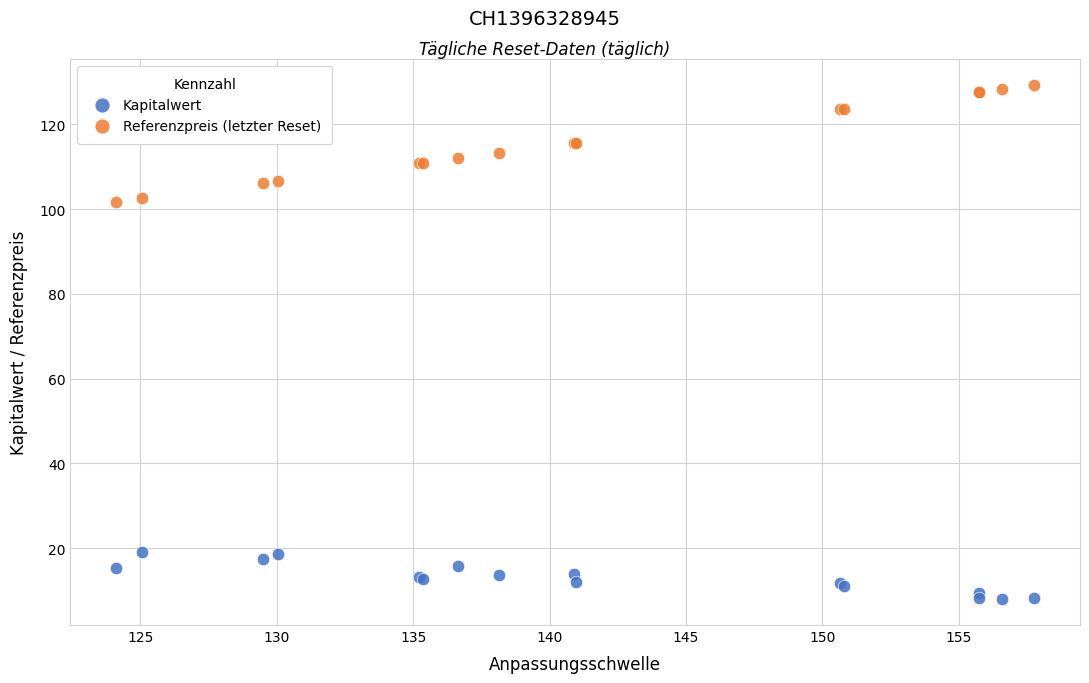

Which series has the widest spread of Y values?

Referenzpreis (letzter Reset)